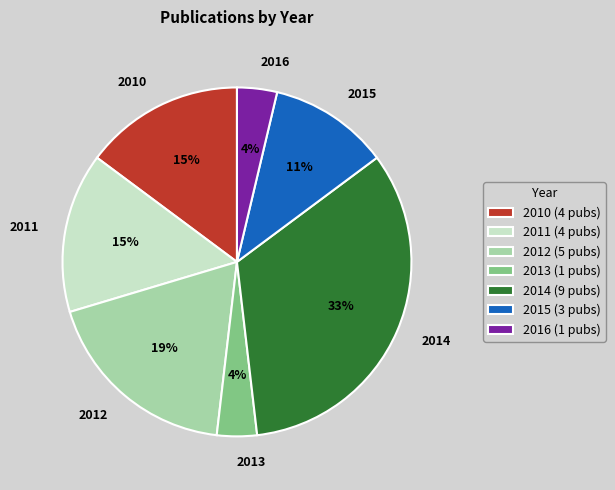

Is there any slice that represents more than half of the pie?

No